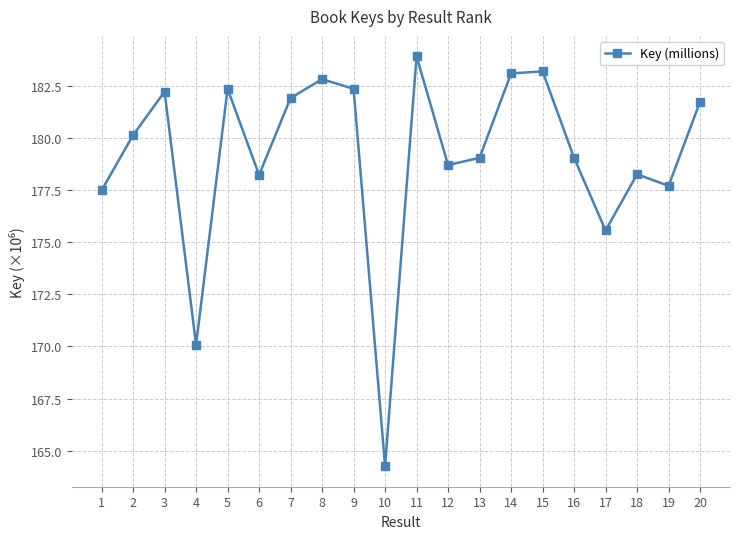

The value at 12 is 75.2. True or false?

False